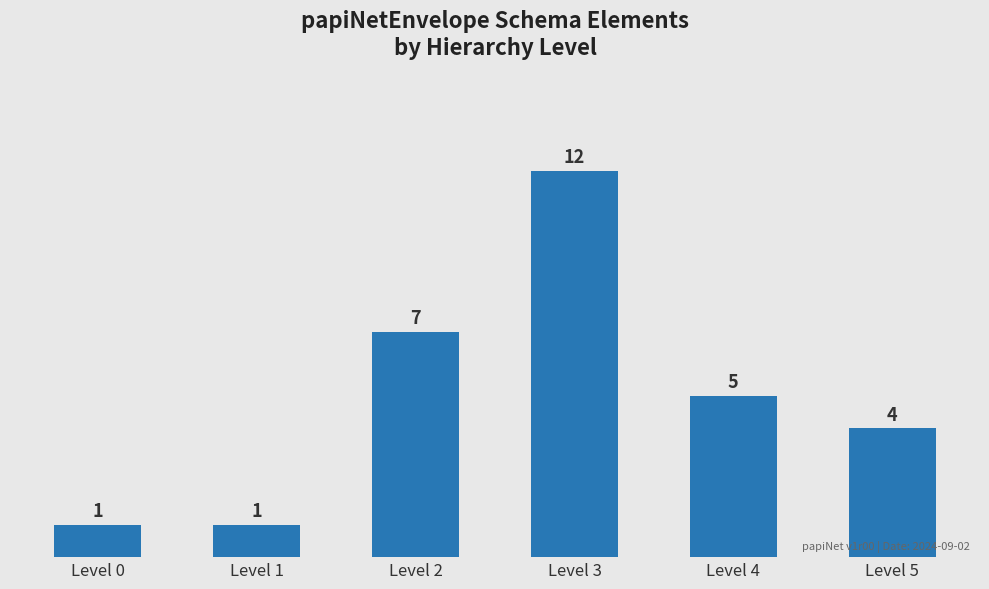

What is the ratio of the value at Level 2 to the value at Level 3?

0.6